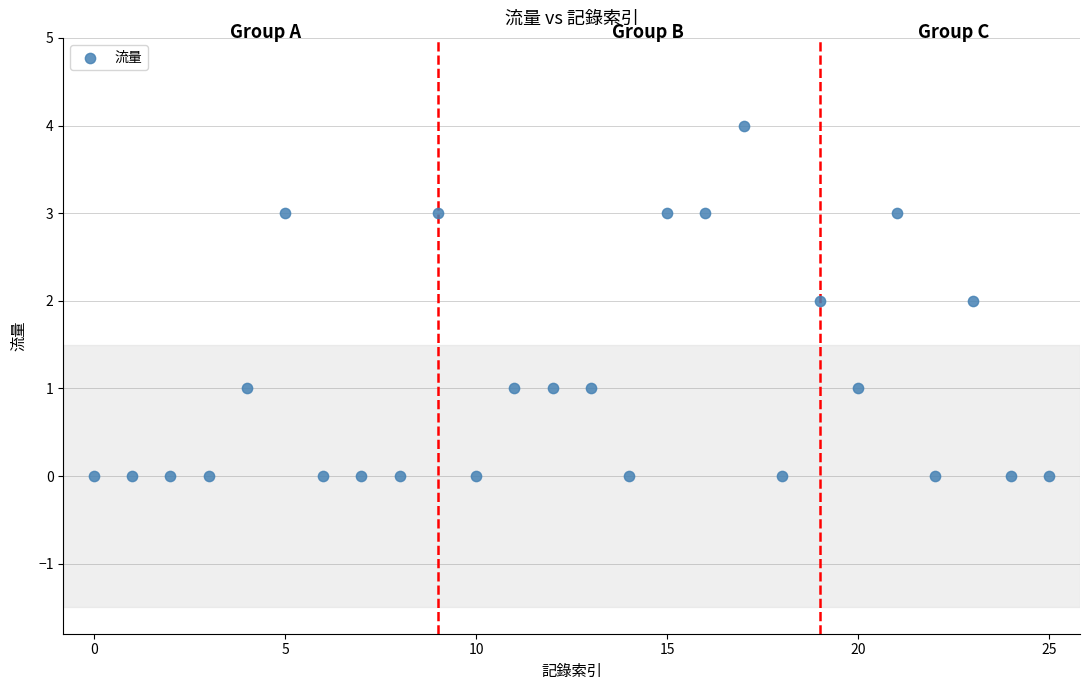

What is the range of Y values (max minus min)?

4